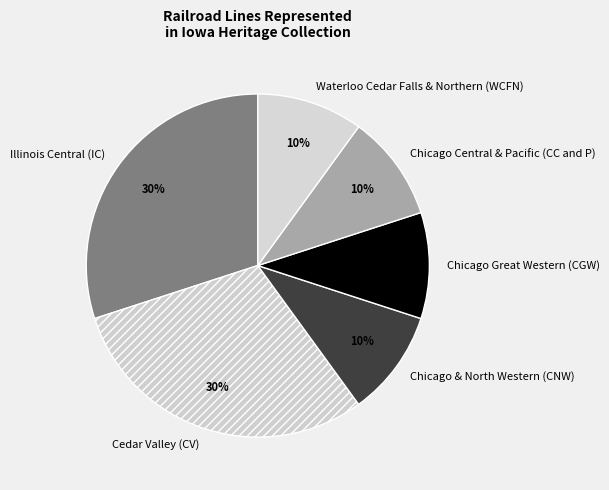

True or false: Chicago & North Western (CNW) accounts for 5% of the total.

False